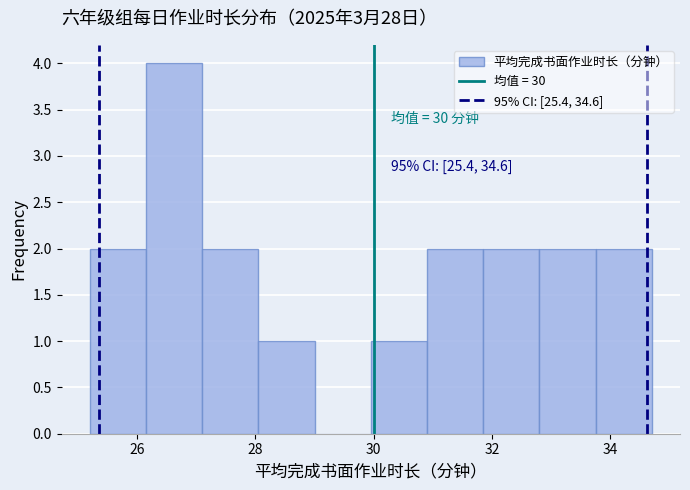

Which range on the x-axis has the tallest bar?

26.2 to 27.2